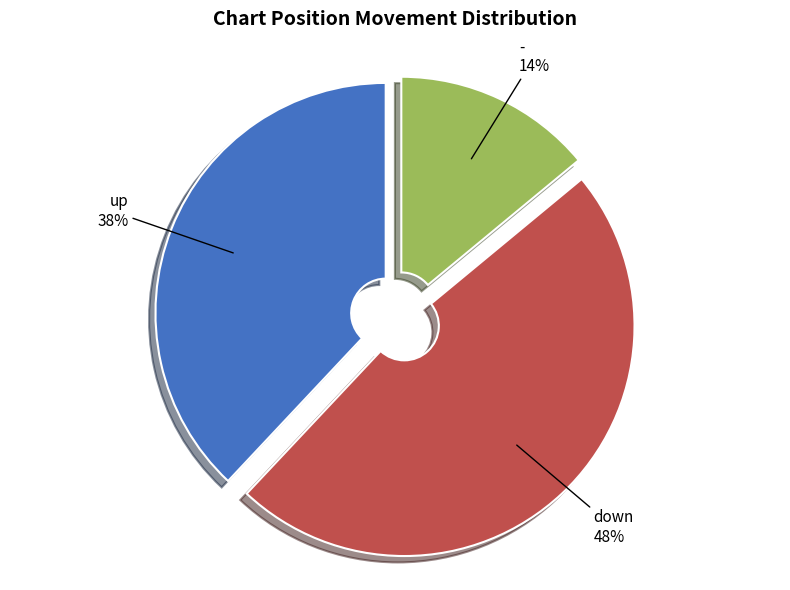

Does up represent more than half of the total?

No